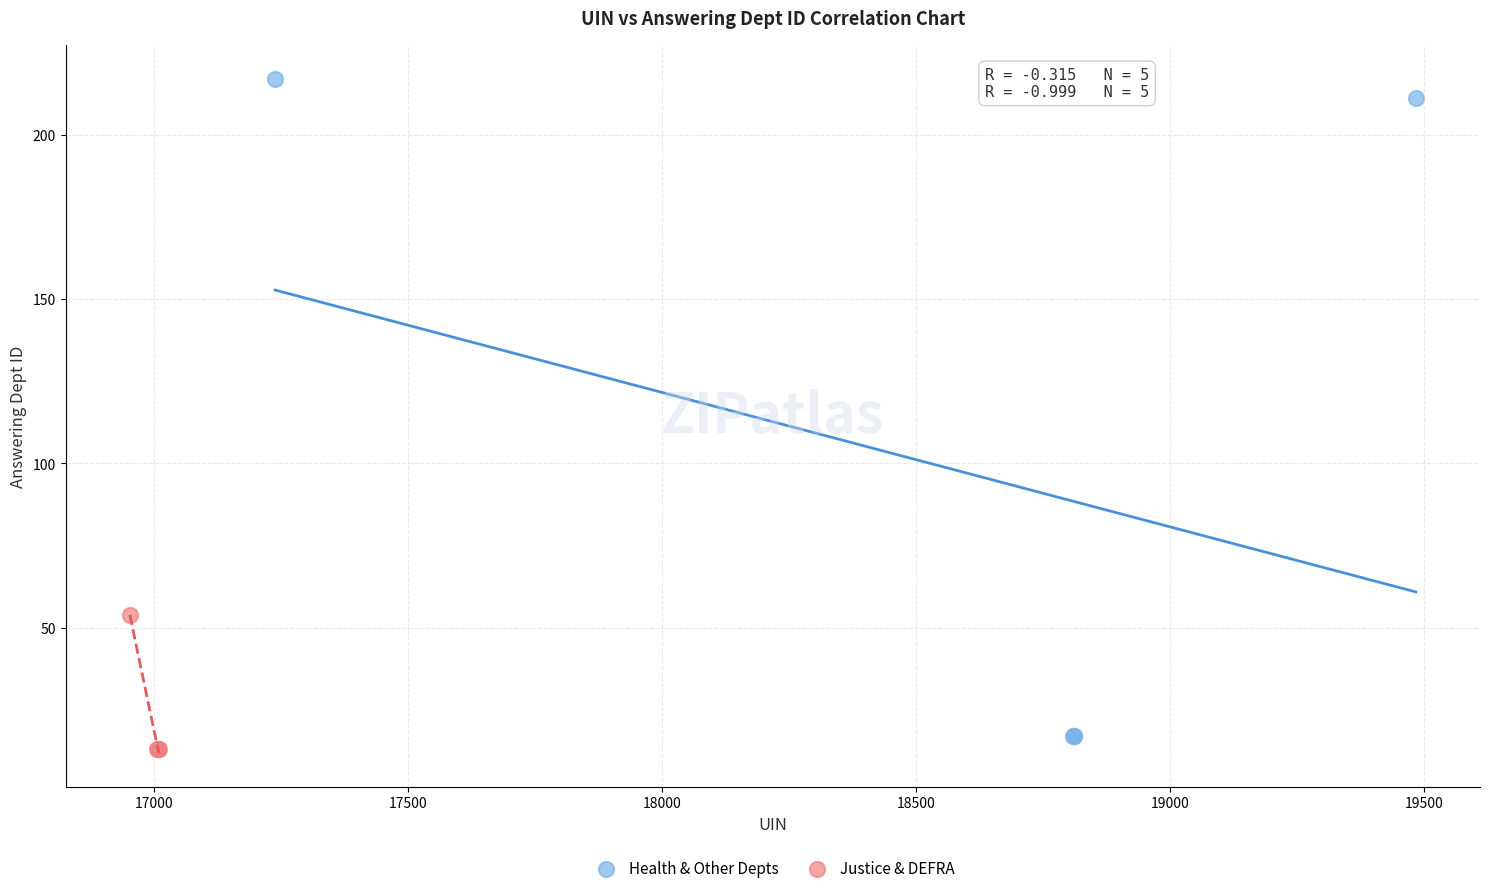

Which series has the widest spread of Y values?

Health & Other Depts